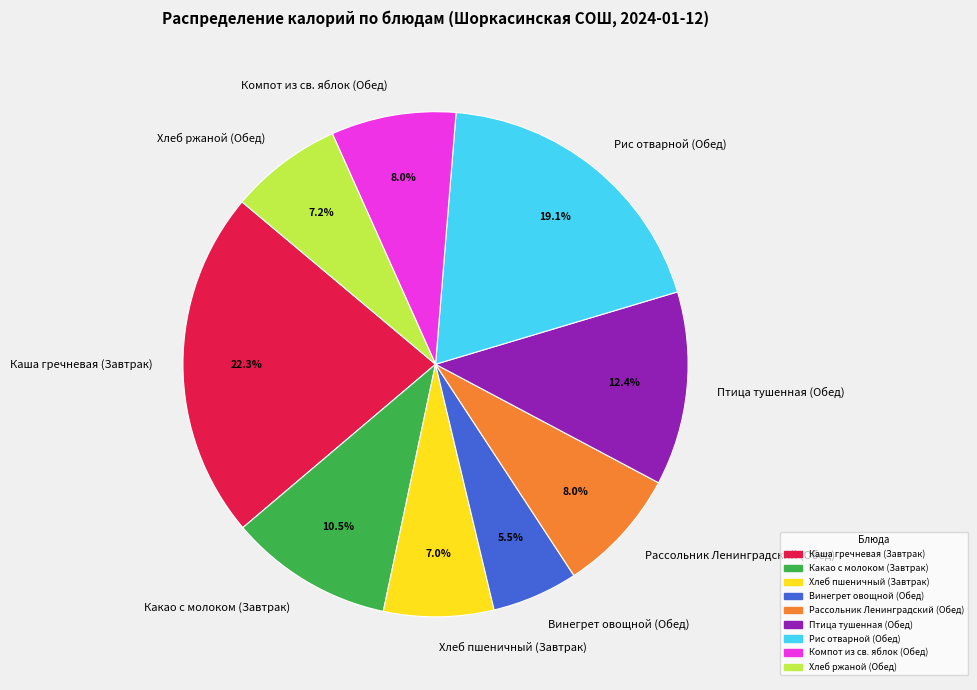

The Хлеб ржаной (Обед) slice represents 17% of the pie. True or false?

False